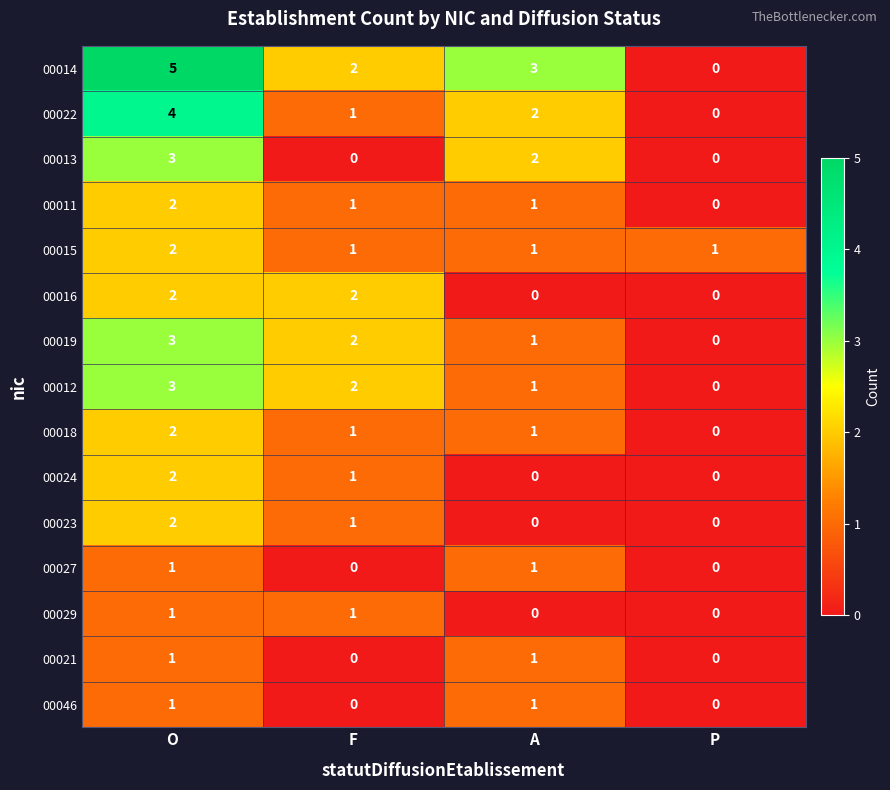

What is the sum of the 00022 values at F and O?

5